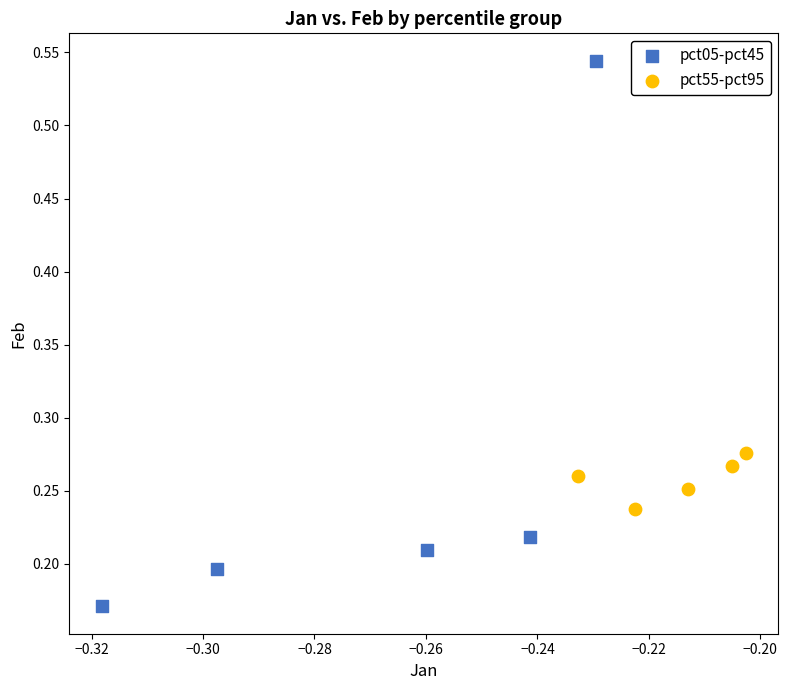

Which series has the widest spread of Y values?

pct05-pct45